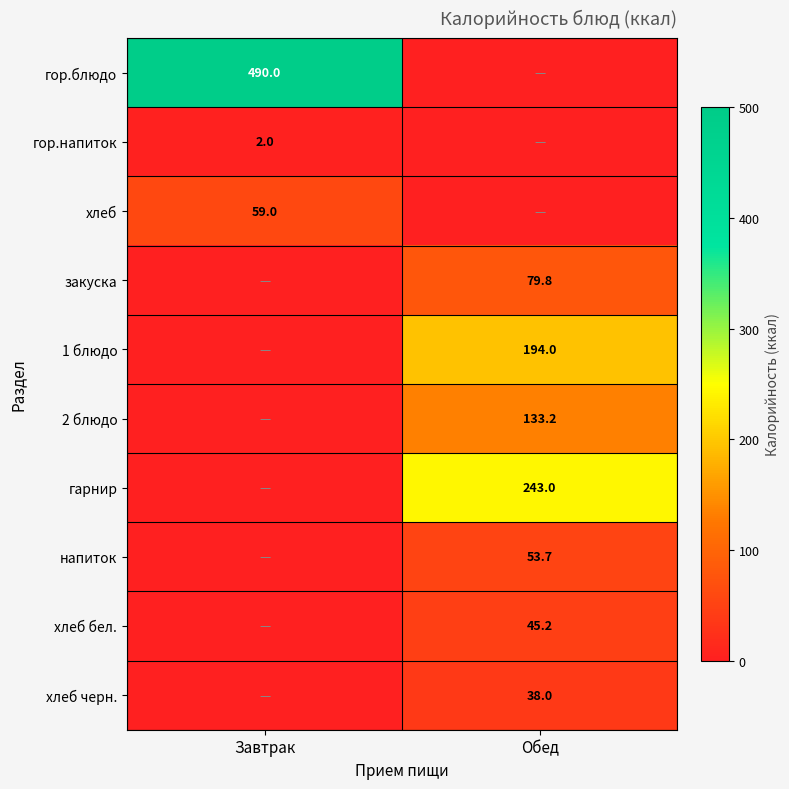

The хлеб черн. series shows 38.0 at Обед. True or false?

True